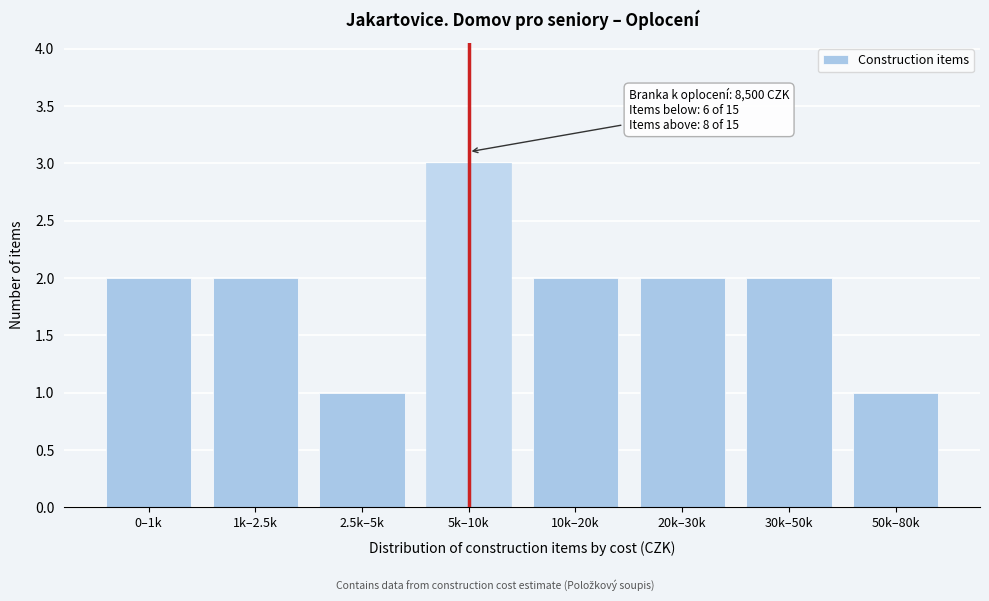

Reading right to left, list all the values displayed in this chart.

1	2	2	2	3	1	2	2